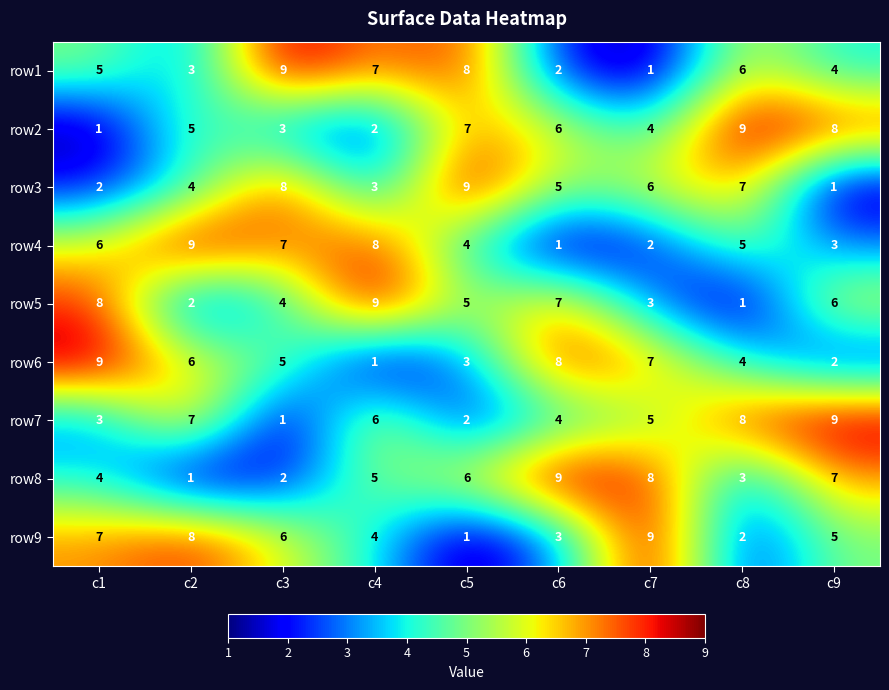

Which category has the lowest value in the row5 series?

c8